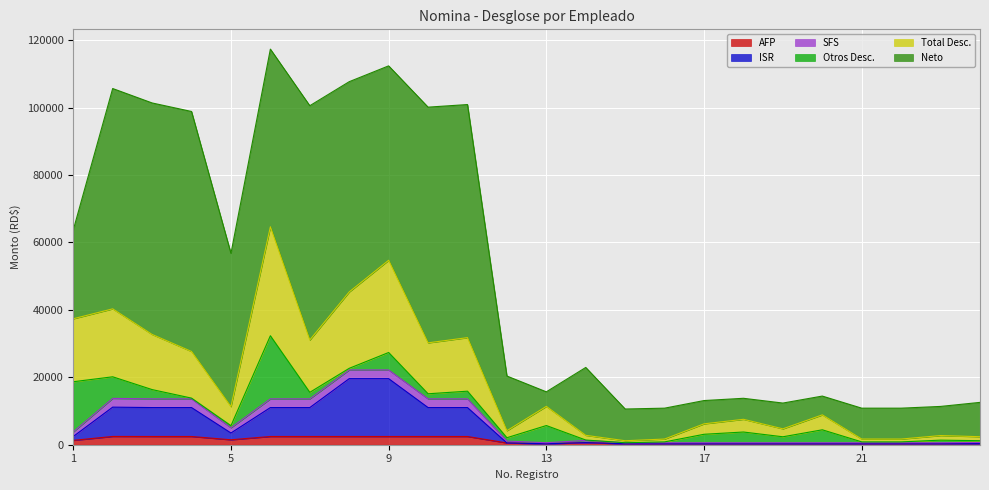

What is the spread (max minus min) of values at 22?

10554.1